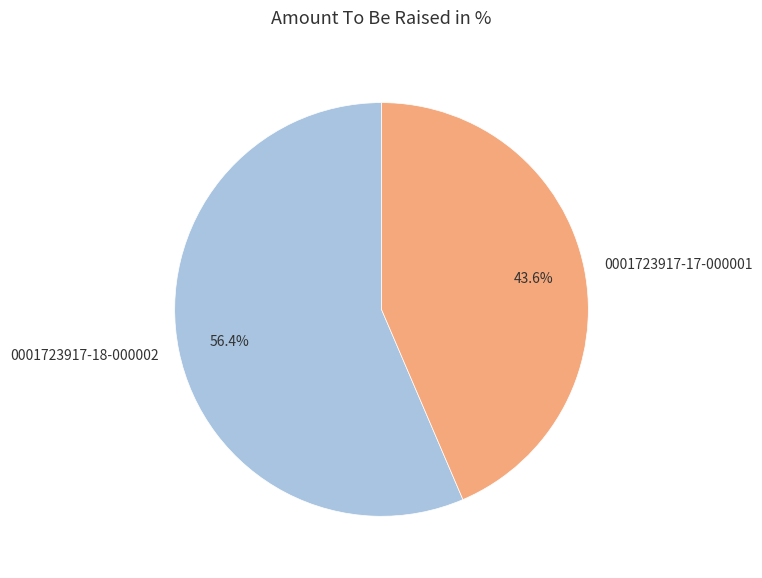

Which category accounts for the majority?

0001723917-18-000002